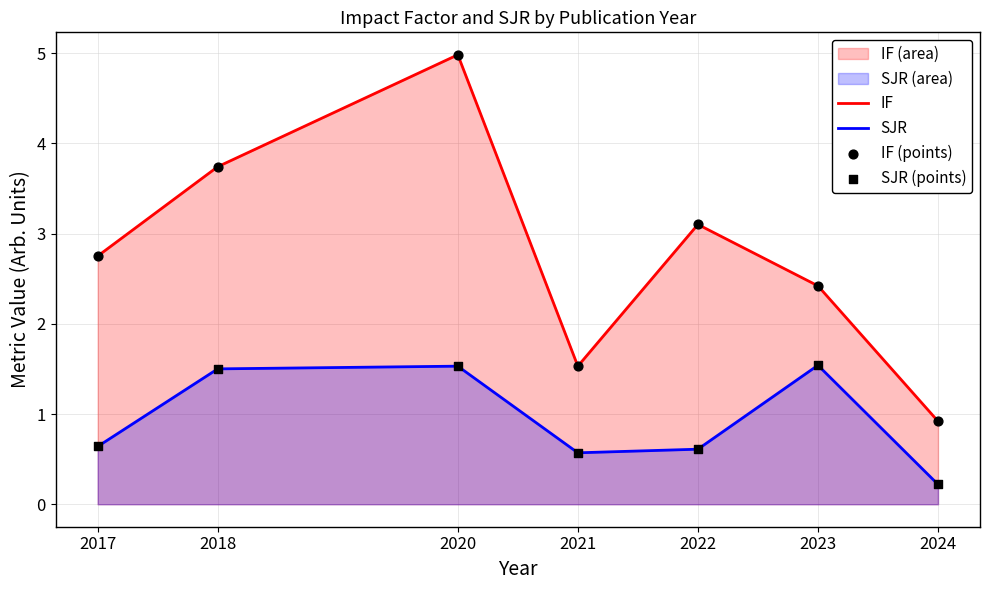

What is the total value across all series at 2022?

3.7